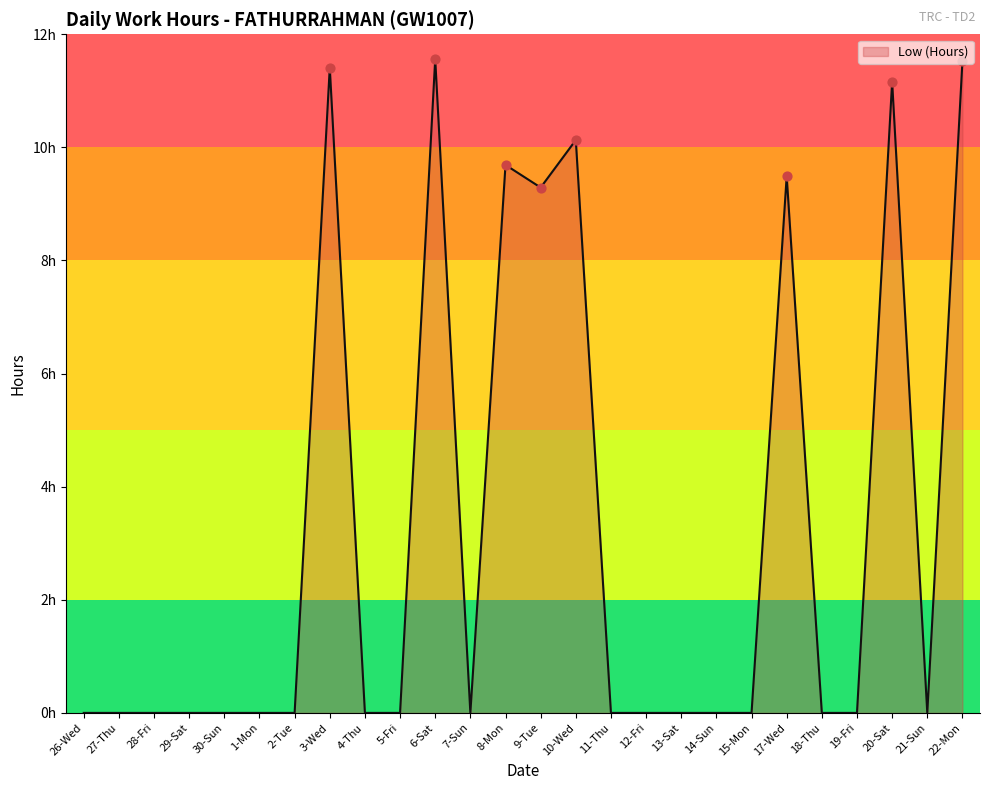

What is the change in value from 11-Thu to 22-Mon?

+11.5